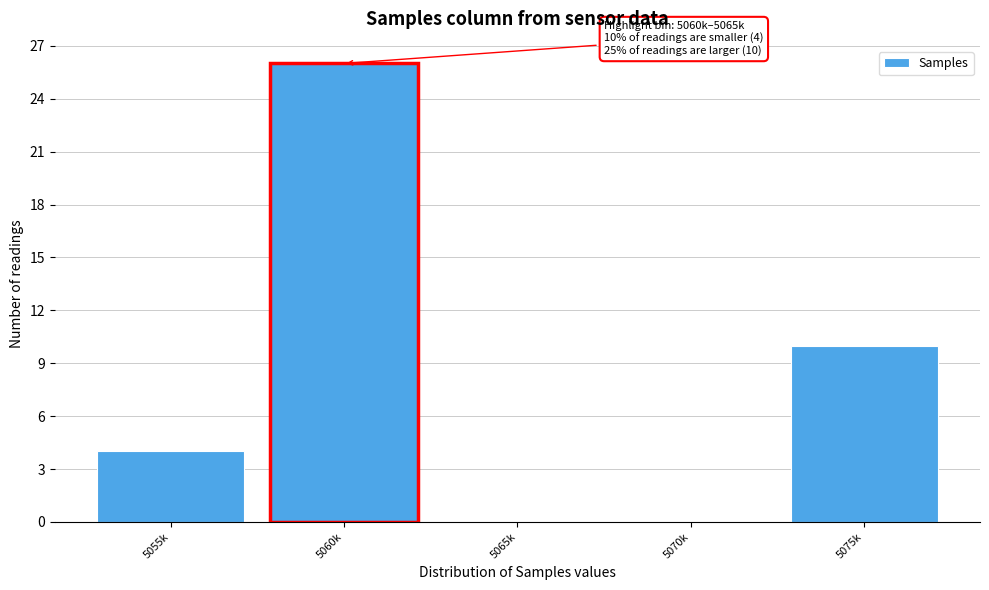

Reading right to left, transcribe all the data shown in this chart.

5075k=10	5070k=0	5065k=0	5060k=26	5055k=4